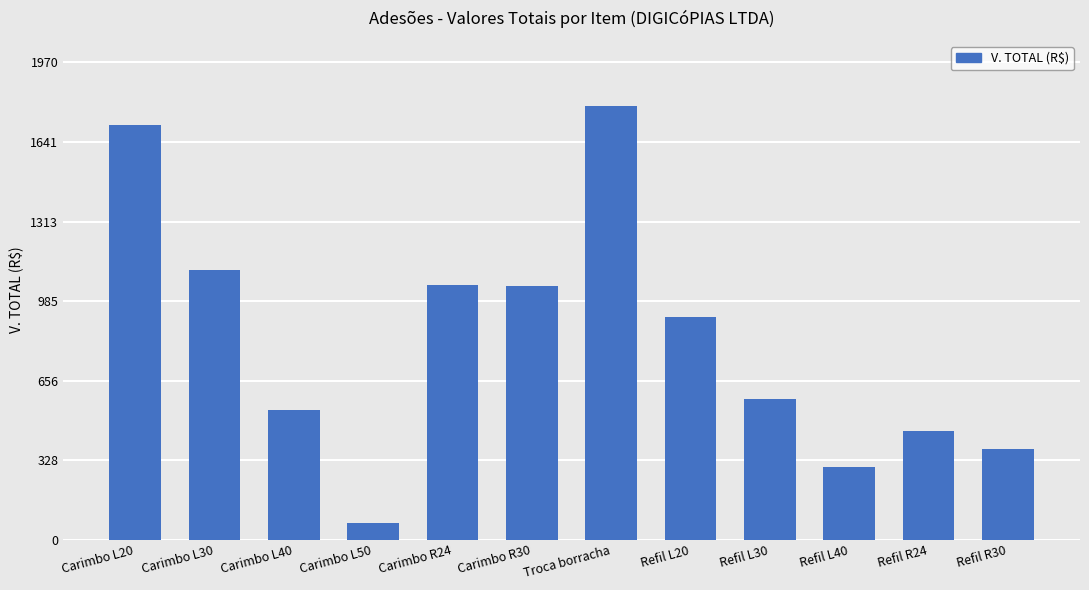

True or false: the data shows 537.0 at Carimbo L40.

True